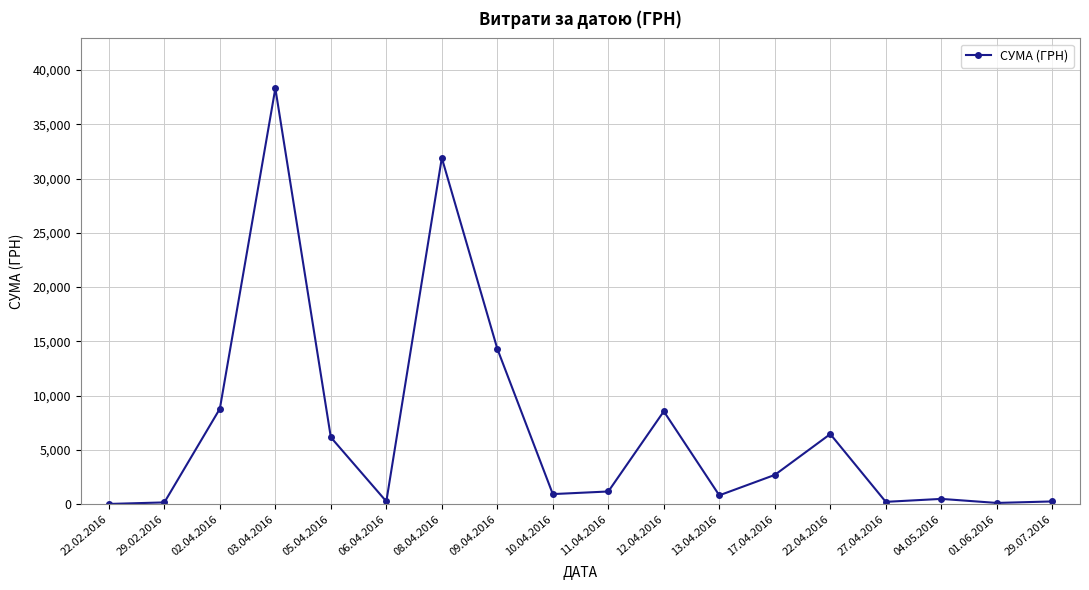

The value at 17.04.2016 is 2712.0. True or false?

True